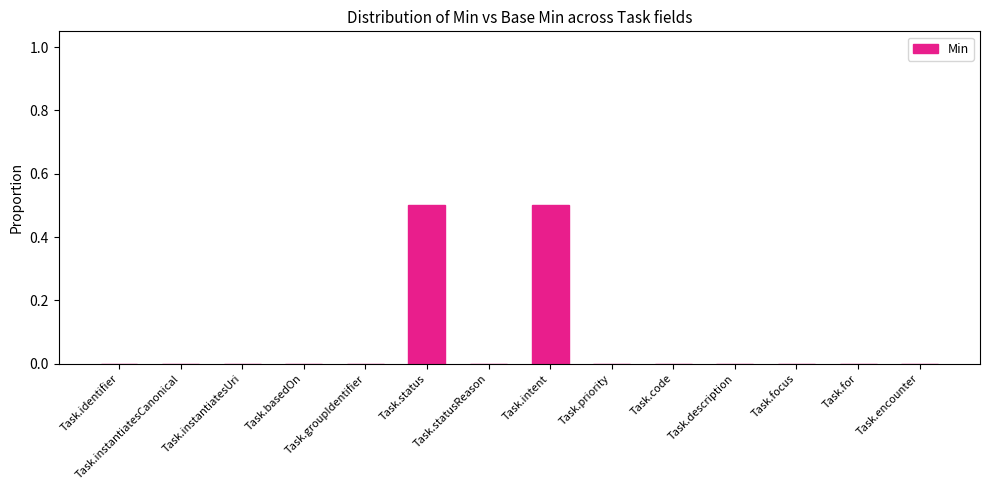

The chart shows a value of 0.2 at Task.for. True or false?

False